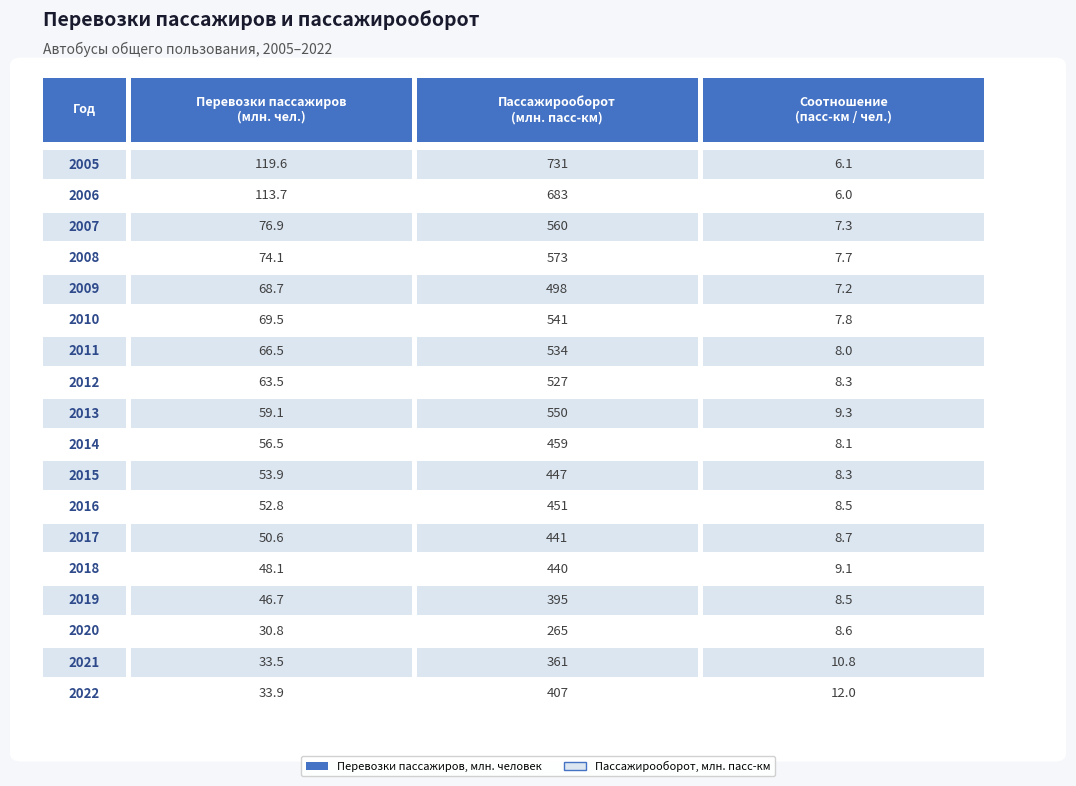

Where does the Перевозки пассажиров, млн. человек series first go above 59?

2005